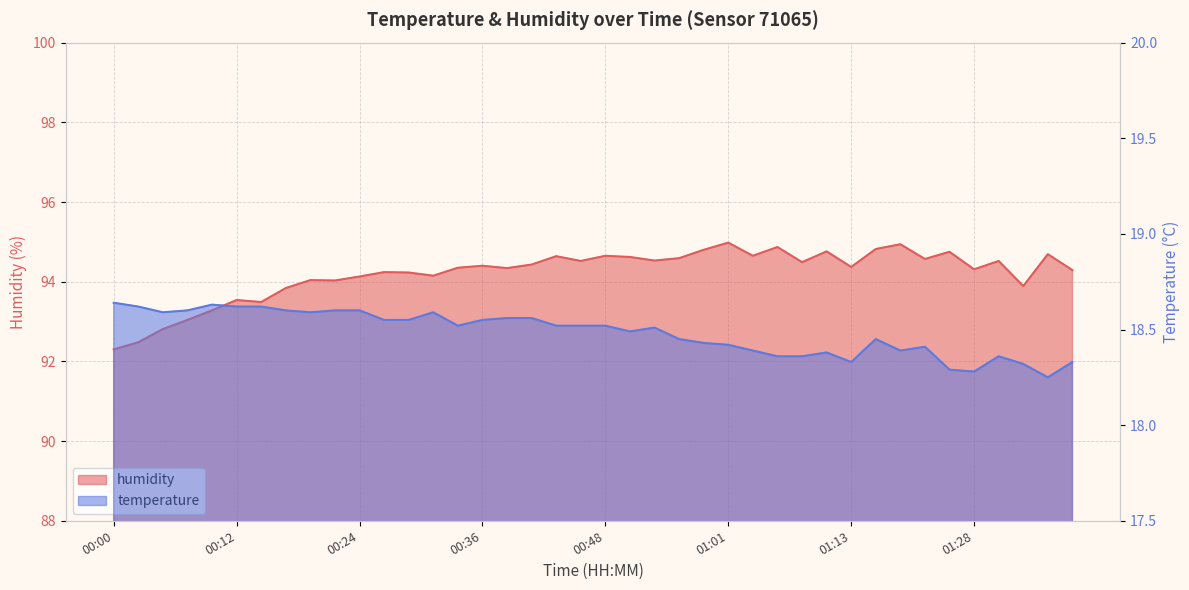

At how many categories does at least one series exceed 64?

40